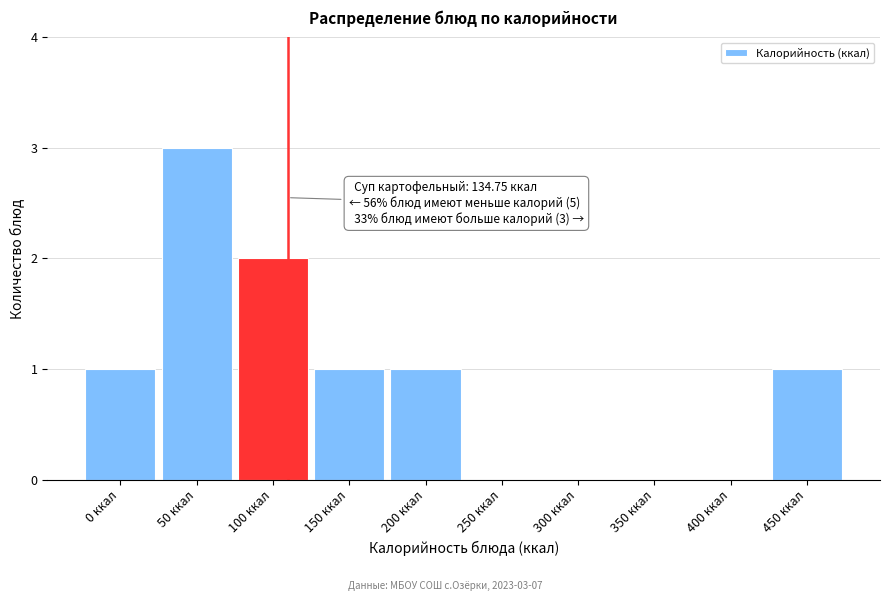

Reading left to right, transcribe all the data shown in this chart.

0 ккал=1	50 ккал=3	100 ккал=2	150 ккал=1	200 ккал=1	250 ккал=0	300 ккал=0	350 ккал=0	400 ккал=0	450 ккал=1